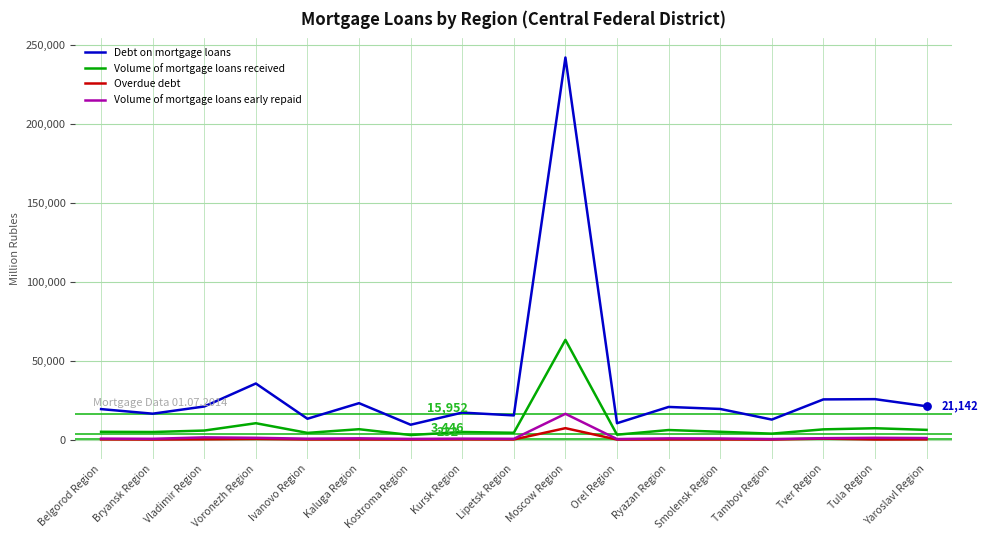

At which category is the sum across all series the highest?

Moscow Region